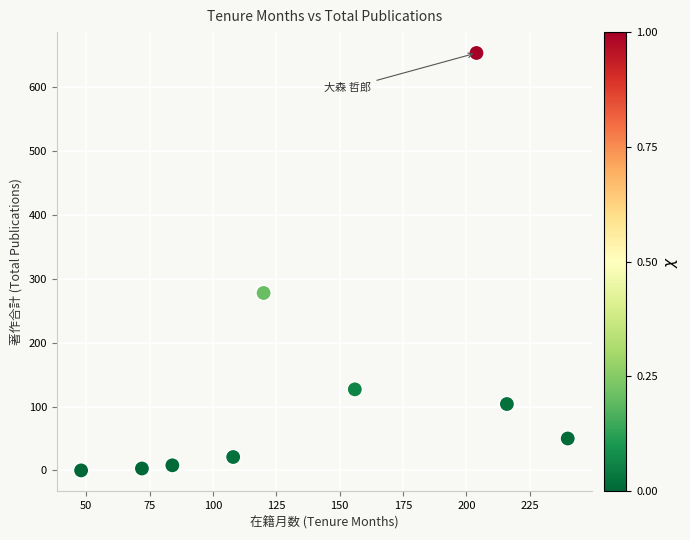

What Y value in the scatter plot is closest to 327?

278